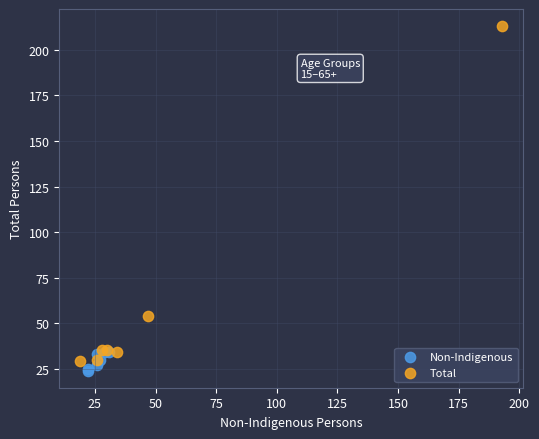

Which series contains the highest Y value?

Total